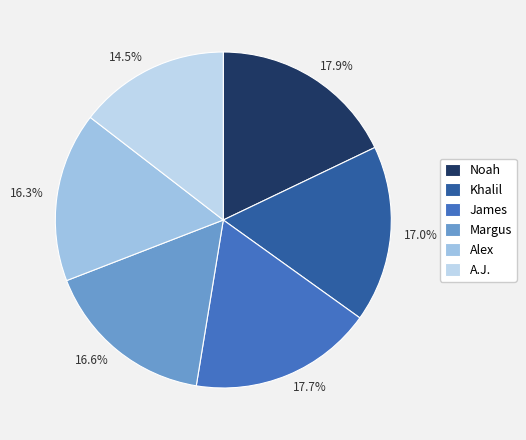

Combined, what portion of the pie is Noah and Khalil?

34.9%